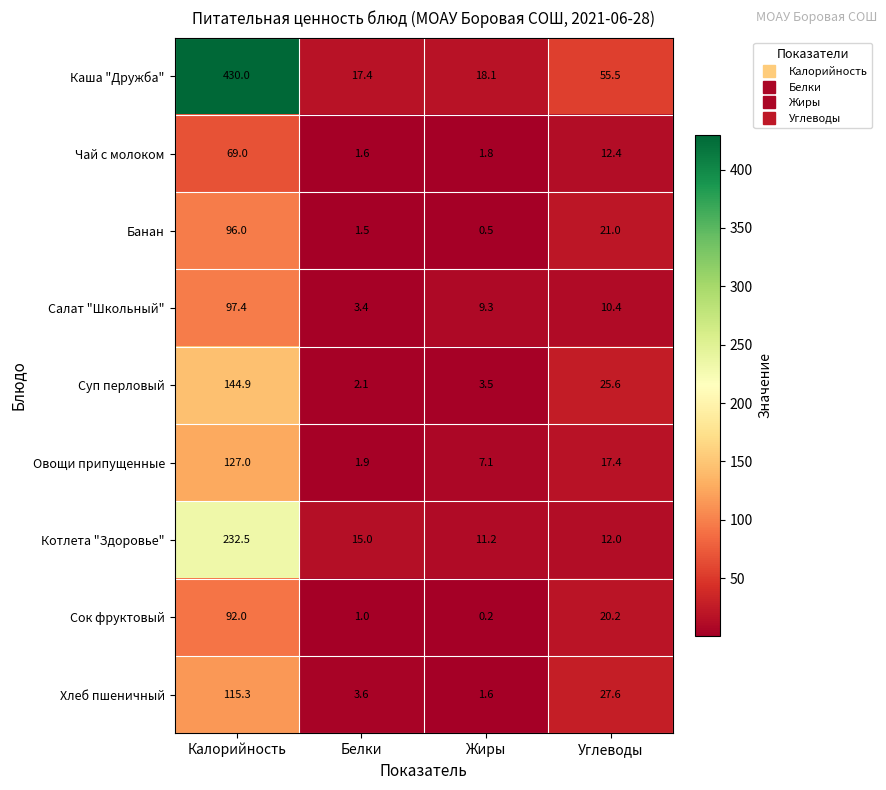

Where is Салат "Школьный" nearest to the value 50?

Углеводы